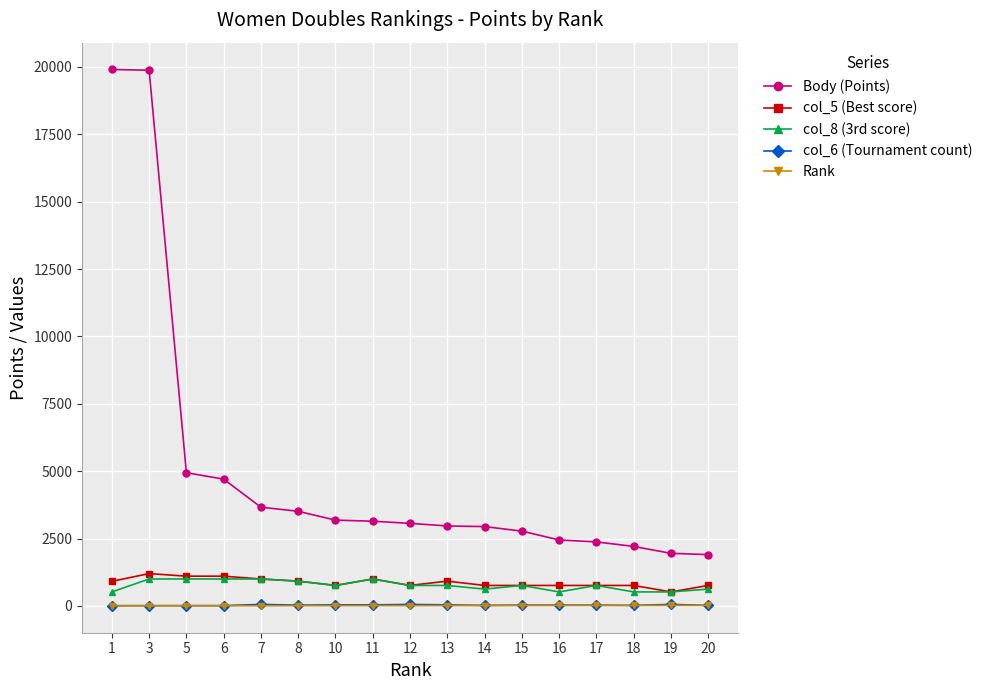

Between 14 and 19, which series saw the biggest shift?

Body (Points)